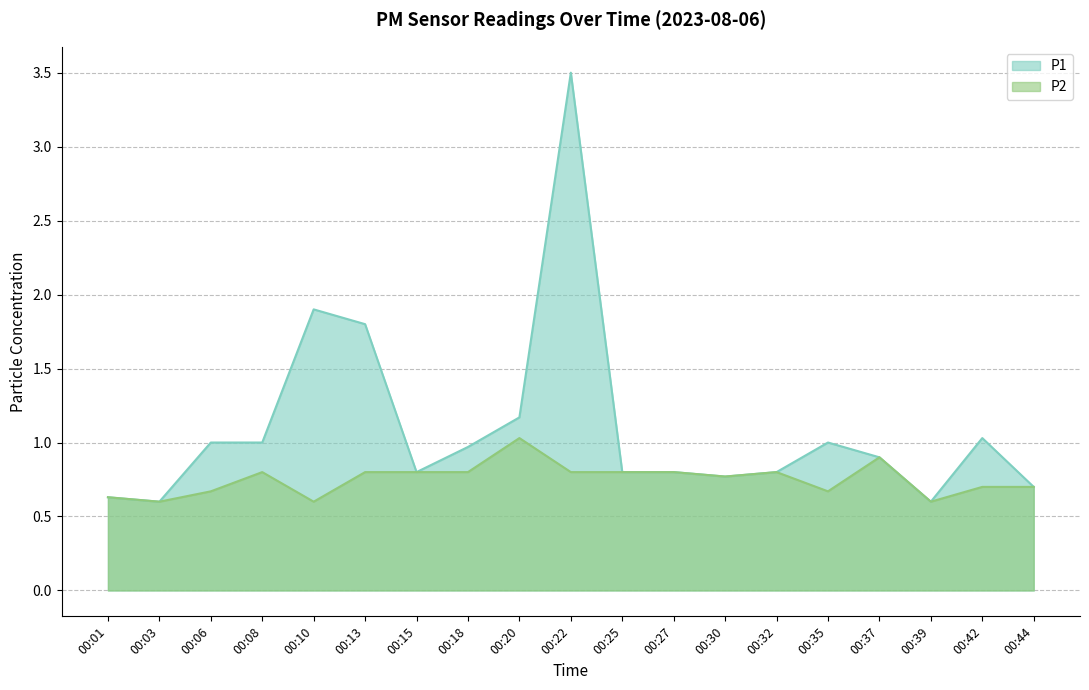

Is the value of P1 at 00:42 greater than the value of P2 at 00:30?

Yes